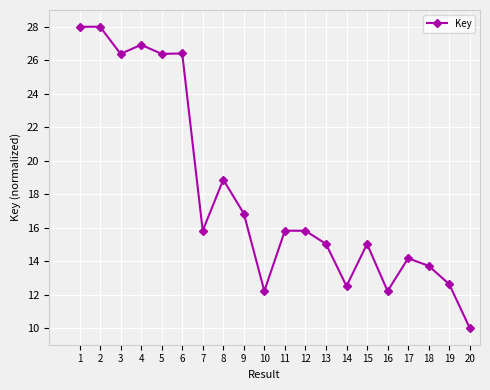

Between 18 and 20, which is larger?

18